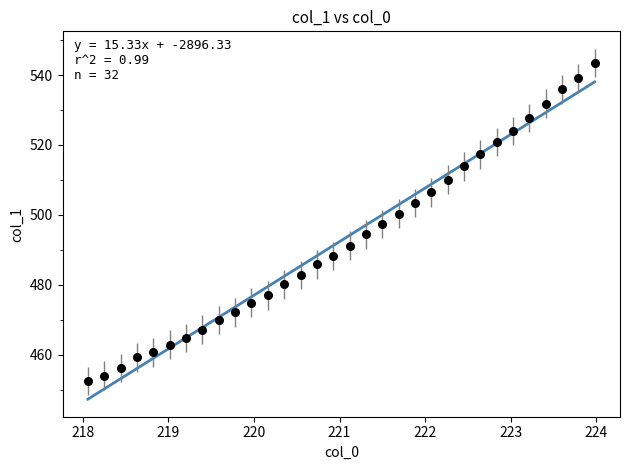

What is the range of Y values (max minus min)?

91.0